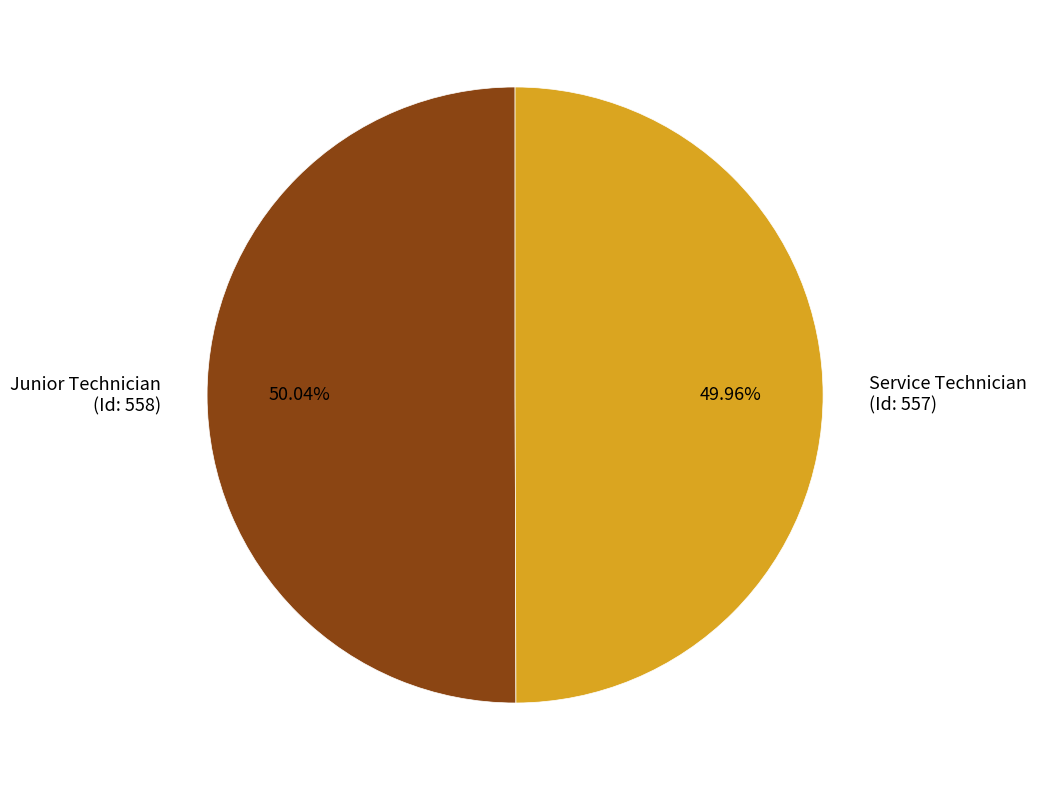

Combined, do Junior Technician (Id: 558) and Service Technician (Id: 557) account for over 50%?

Yes